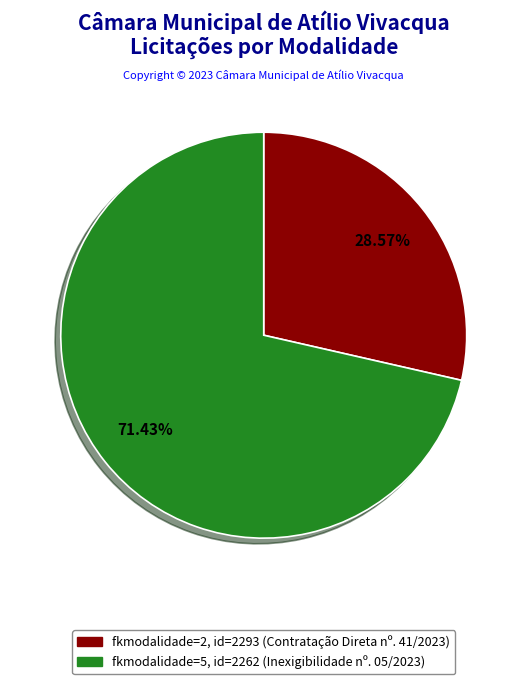

What is the largest slice in the pie chart?

Inexigibilidade nº. 05/2023 (id: 2262)